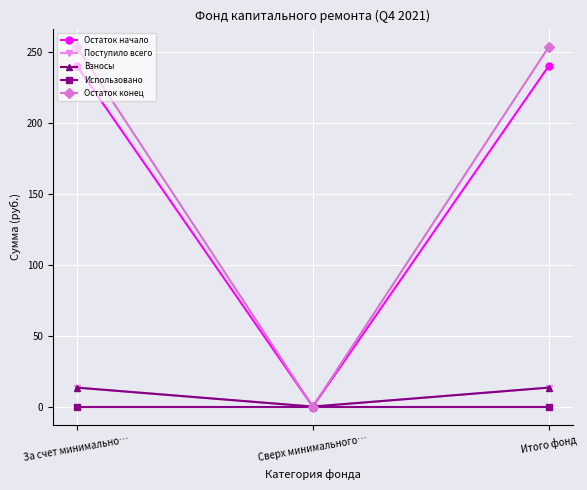

Is the value of Поступило всего at Итого фонд greater than the value of Использовано at За счет минимально…?

Yes